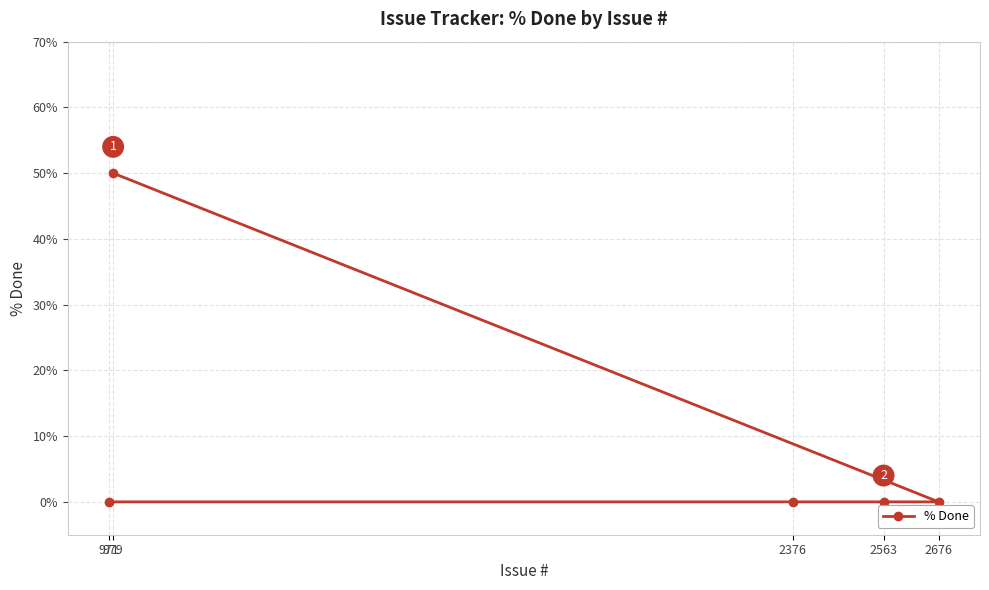

True or false: the data has more than 1 interior local peaks.

False